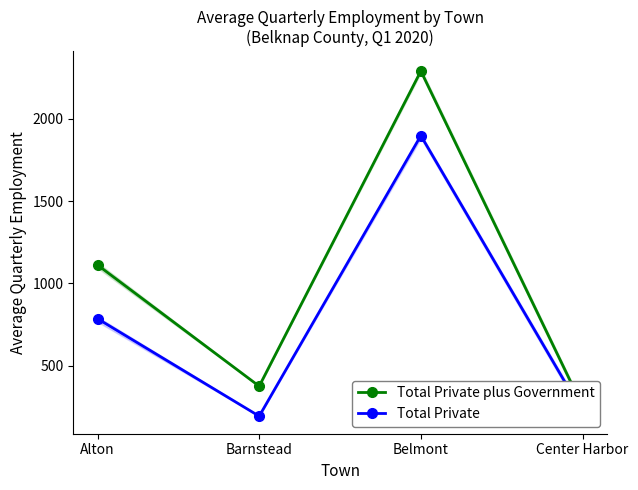

How many data points in Total Private are less than 786?

2